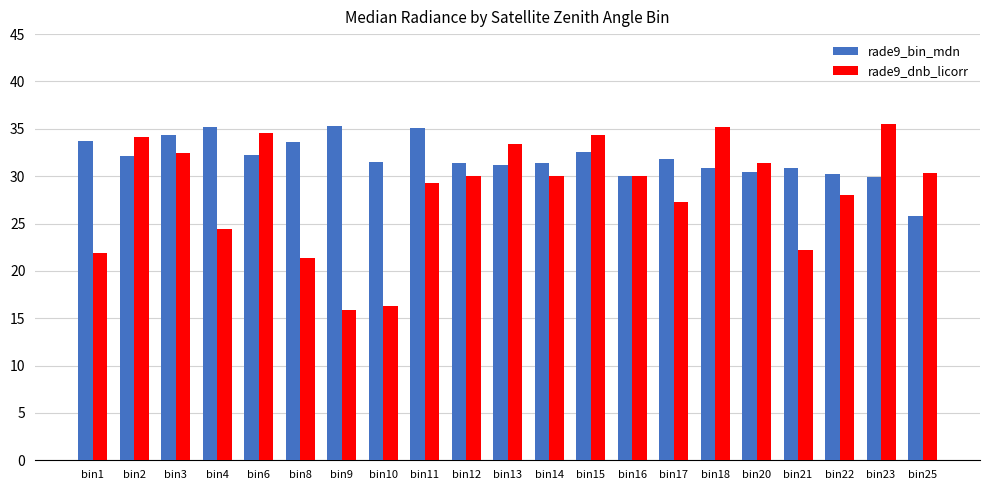

The value of rade9_bin_mdn at bin1 is 13.4. True or false?

False